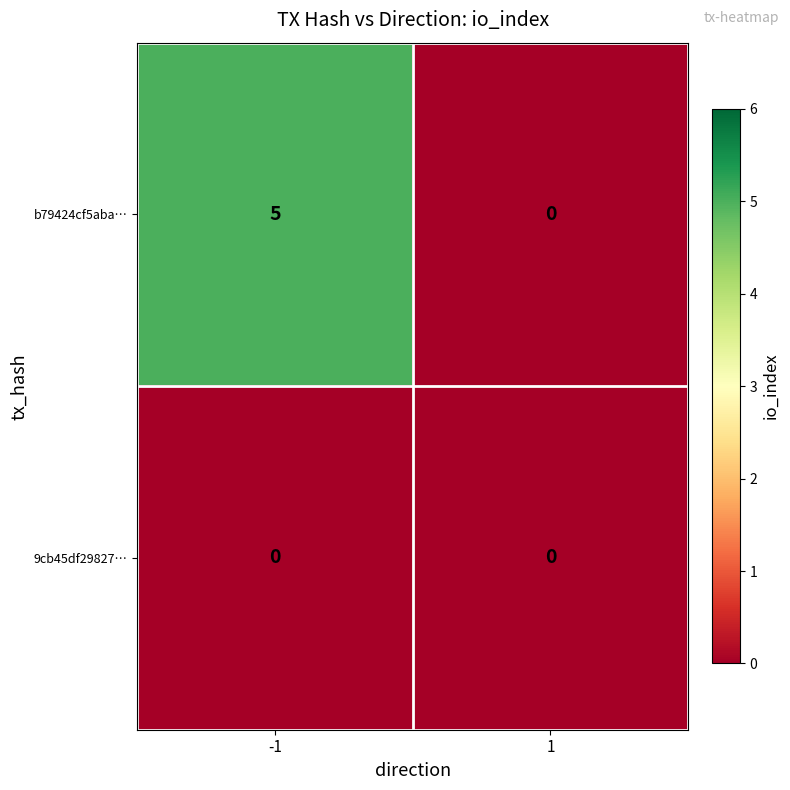

How many values in b79424cf5aba… are above zero?

1